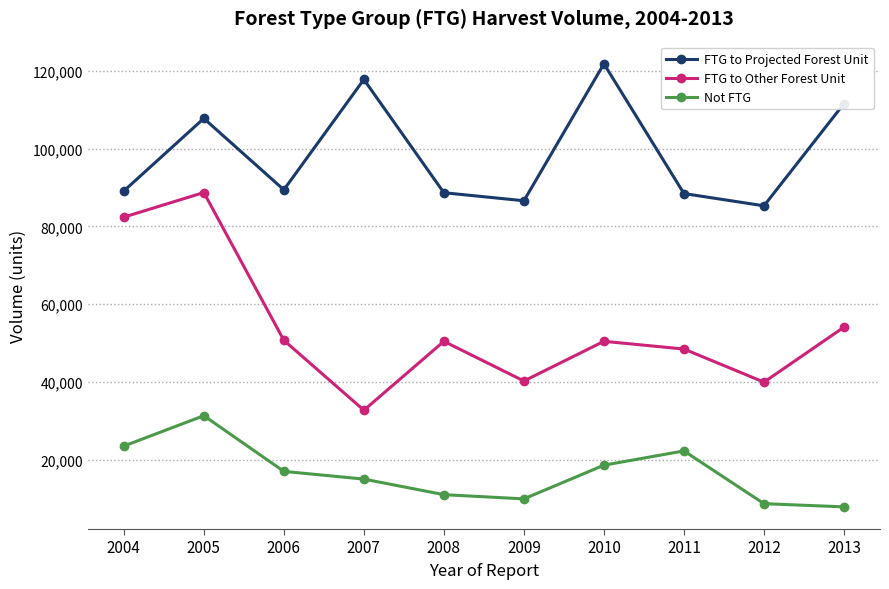

What is the approximate value of FTG to Projected Forest Unit at 2009, to the nearest 10?

86580